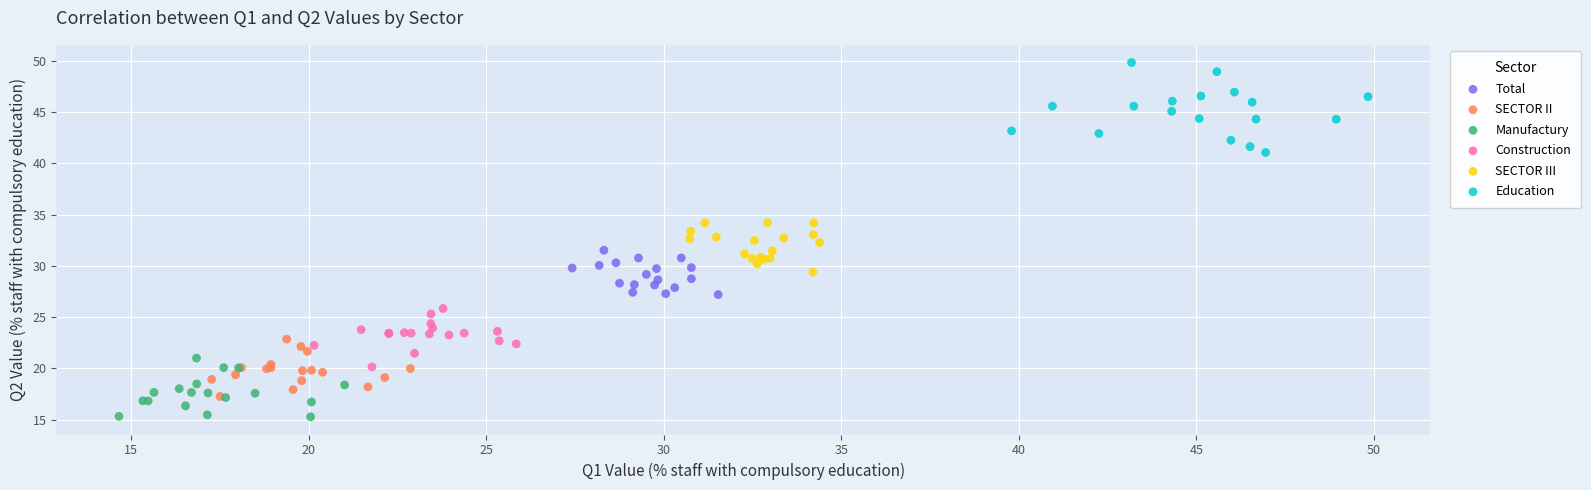

What are all the series names shown in the legend?

Total, SECTOR II, Manufactury, Construction, SECTOR III, Education